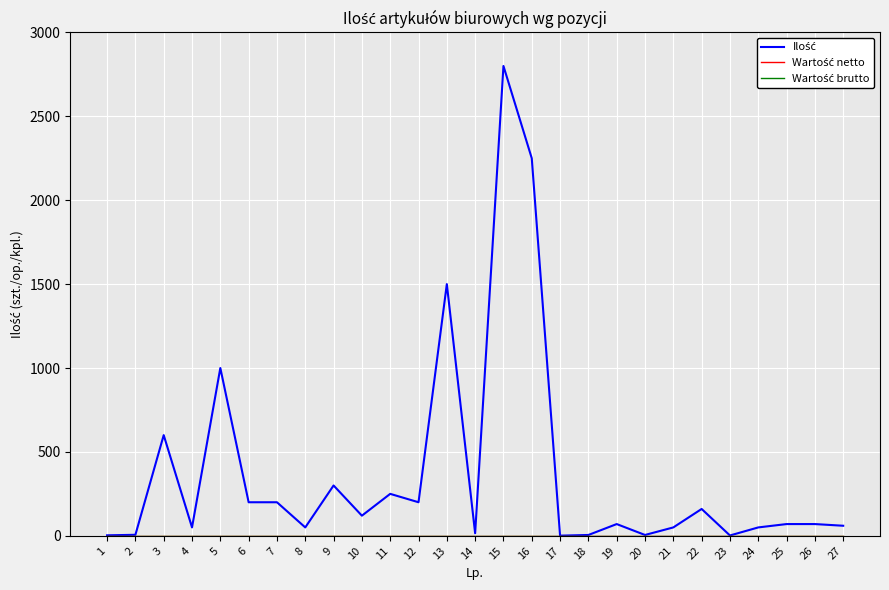

Is it true that Wartość brutto equals 0 at 24?

True